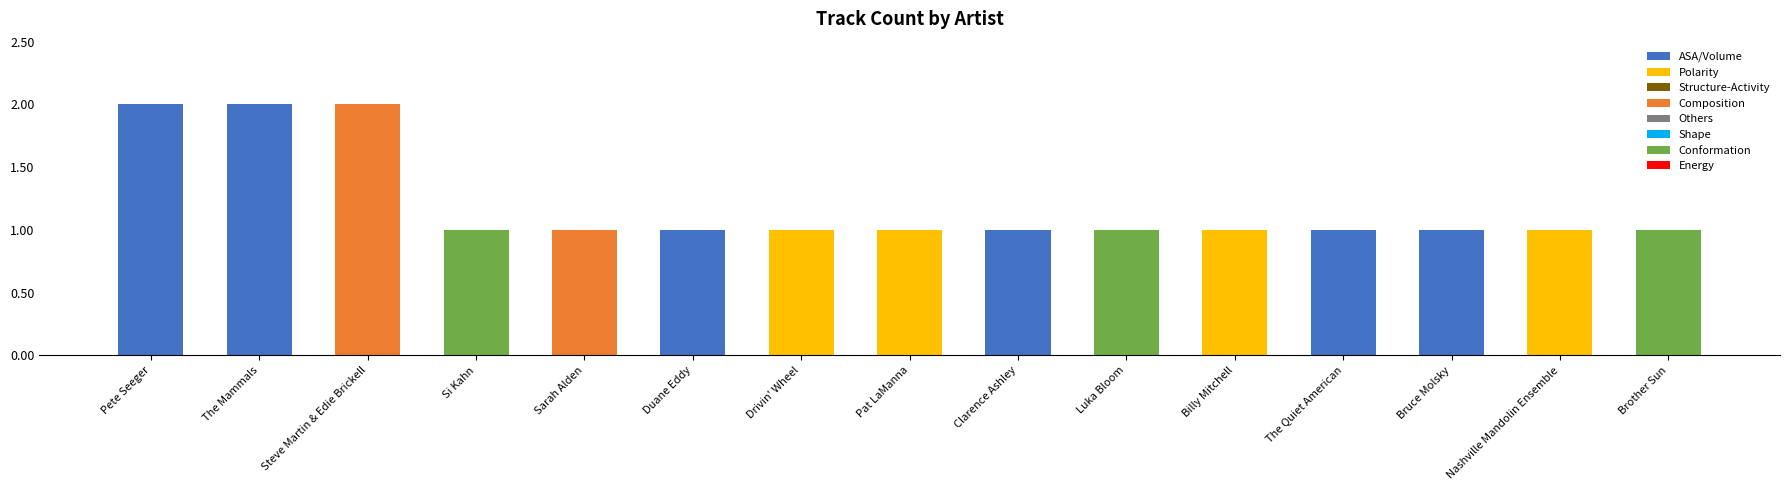

What is the label of the 2nd bar from the right?

Nashville Mandolin Ensemble